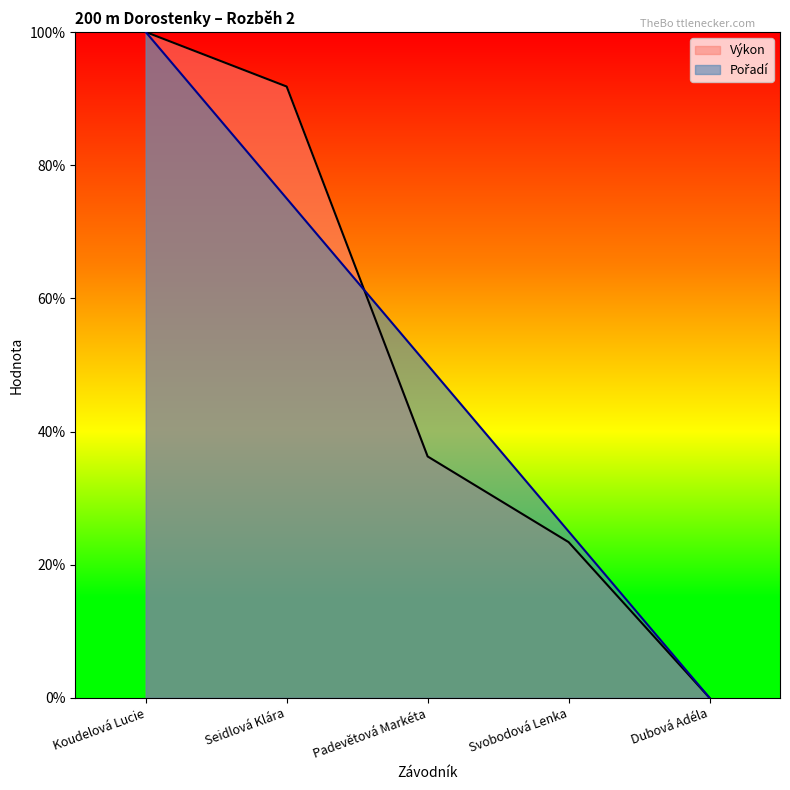

How many data points in Pořadí are above 50?

2